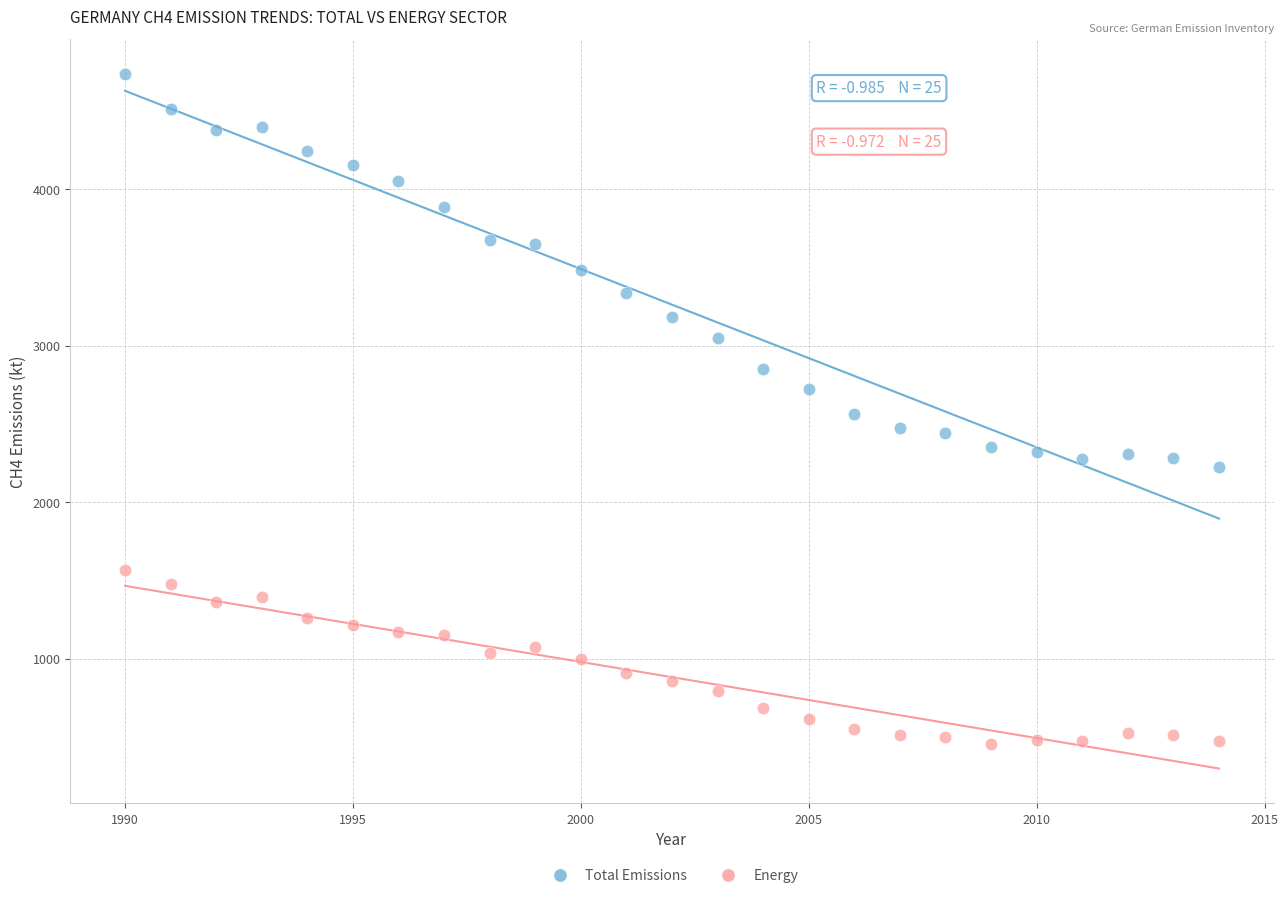

Which series contains the highest Y value?

Total Emissions